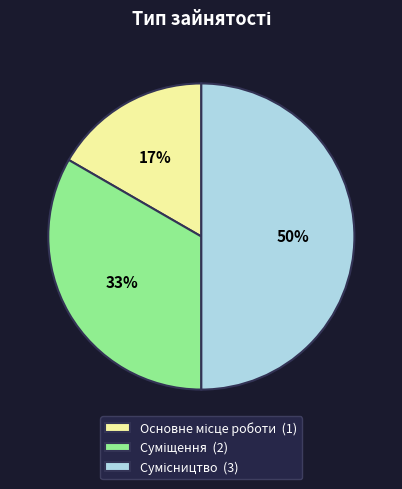

To the nearest percent, what is the difference between the largest and smallest slice percentages?

33%